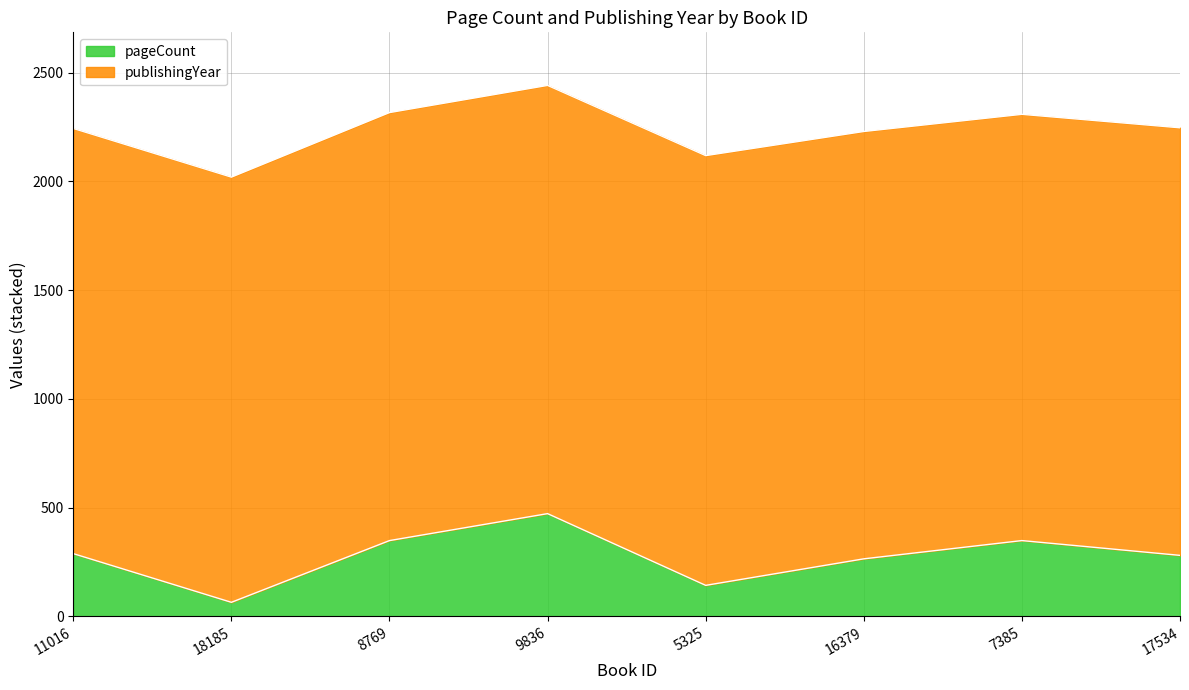

Is it true that the value at 7385 is 348?

True